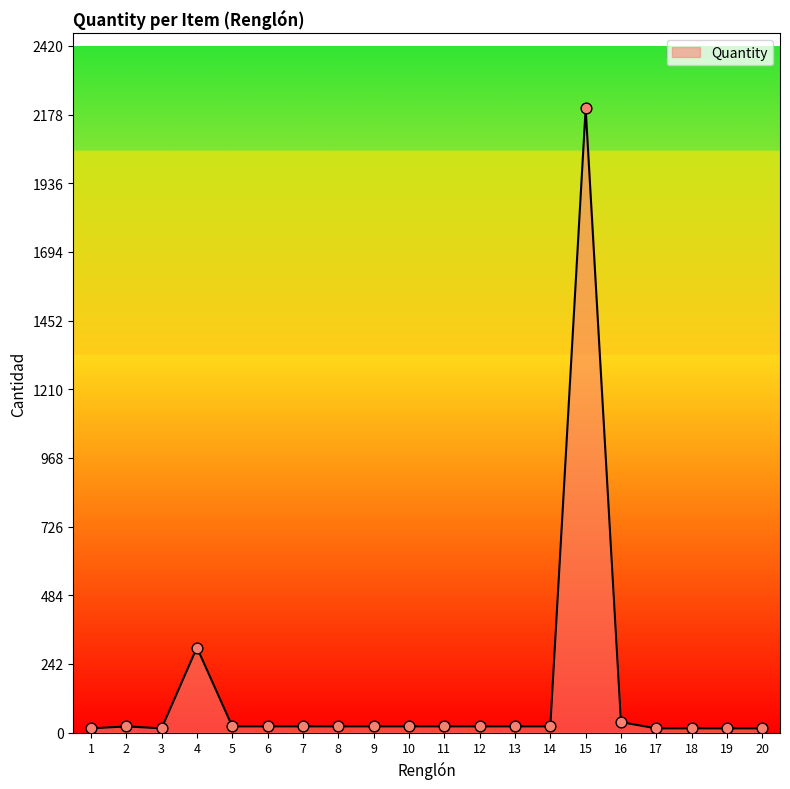

What is the maximum value shown in the chart?

2200